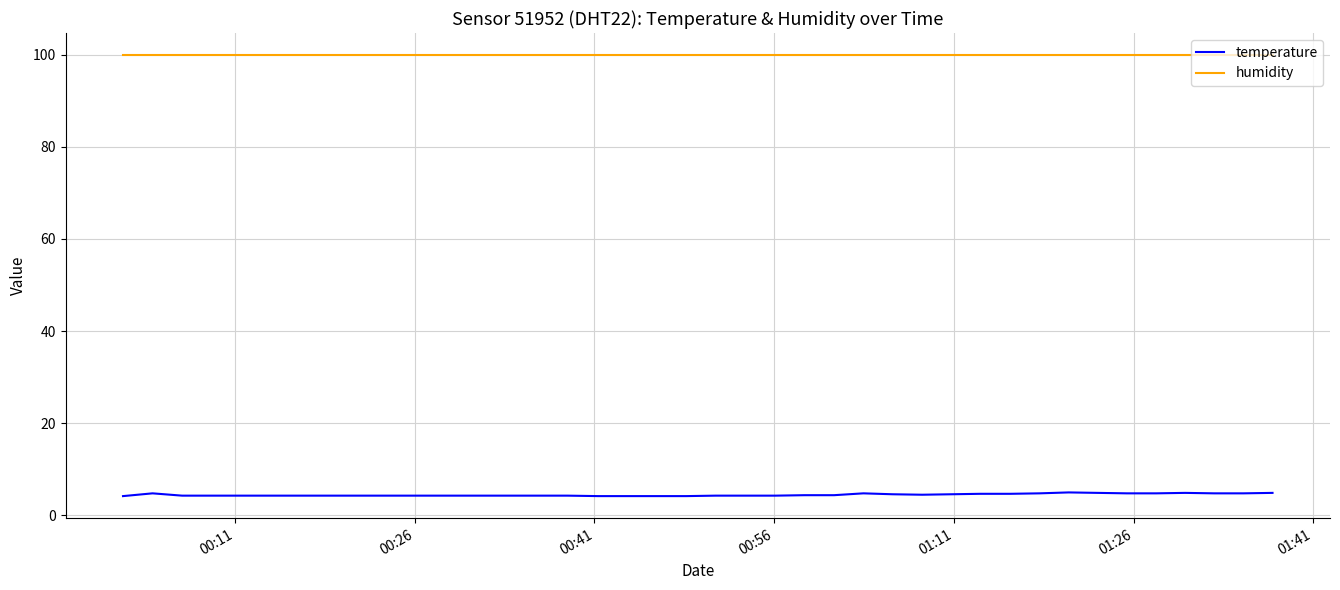

What is the maximum value for temperature?

5.0